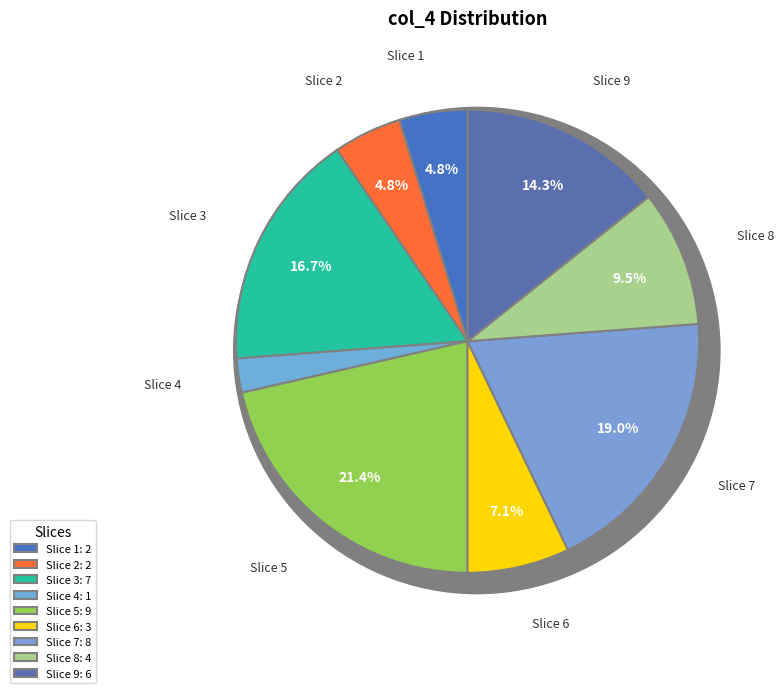

Is there any slice that represents more than half of the pie?

No